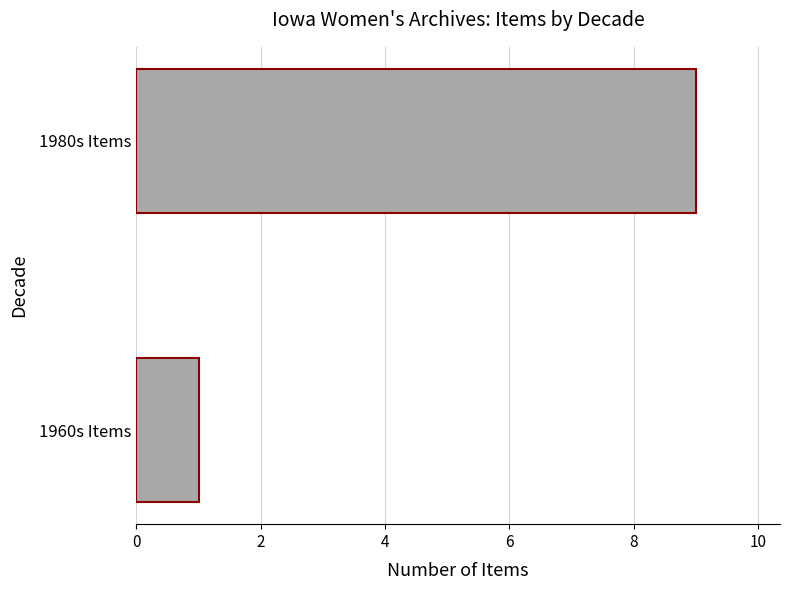

What is the smallest value displayed?

1